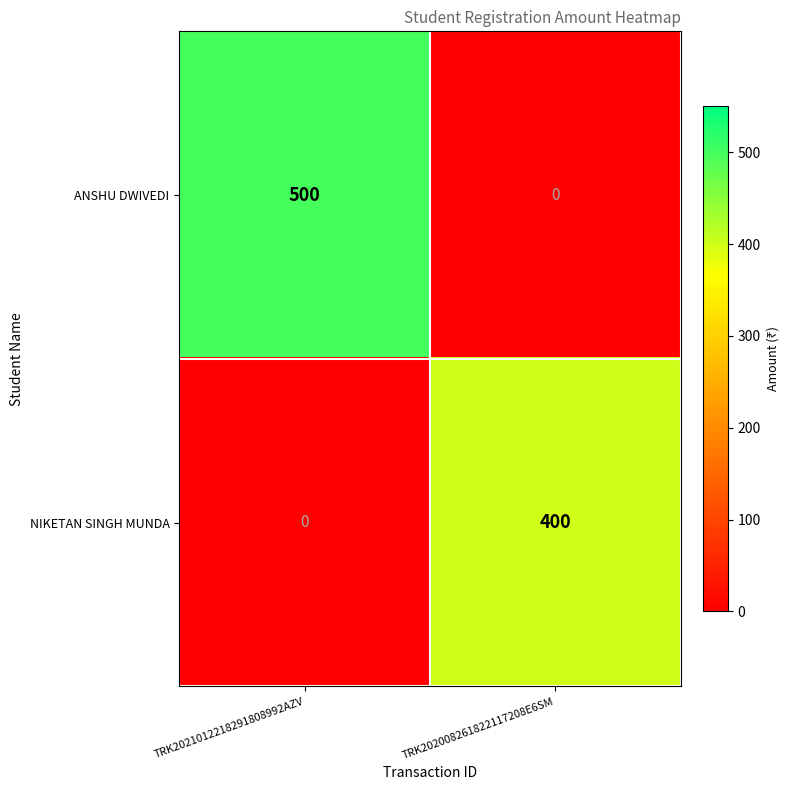

At which category is the sum across all series the highest?

TRK2021012218291808992AZV